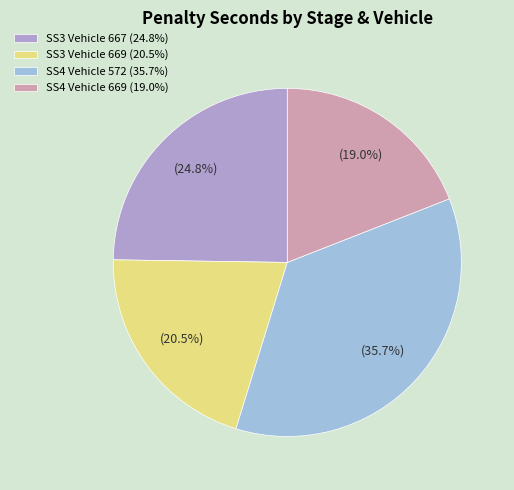

What is the change in value from SS3 Vehicle 667 to SS4 Vehicle 572?

+230